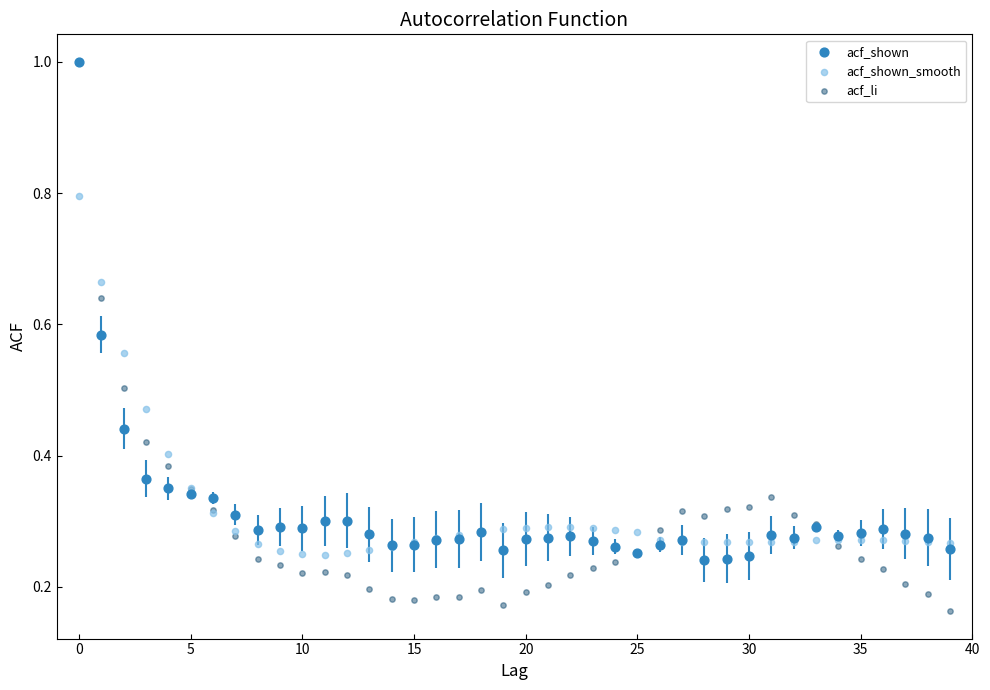

Which series contains the lowest Y value?

acf_li